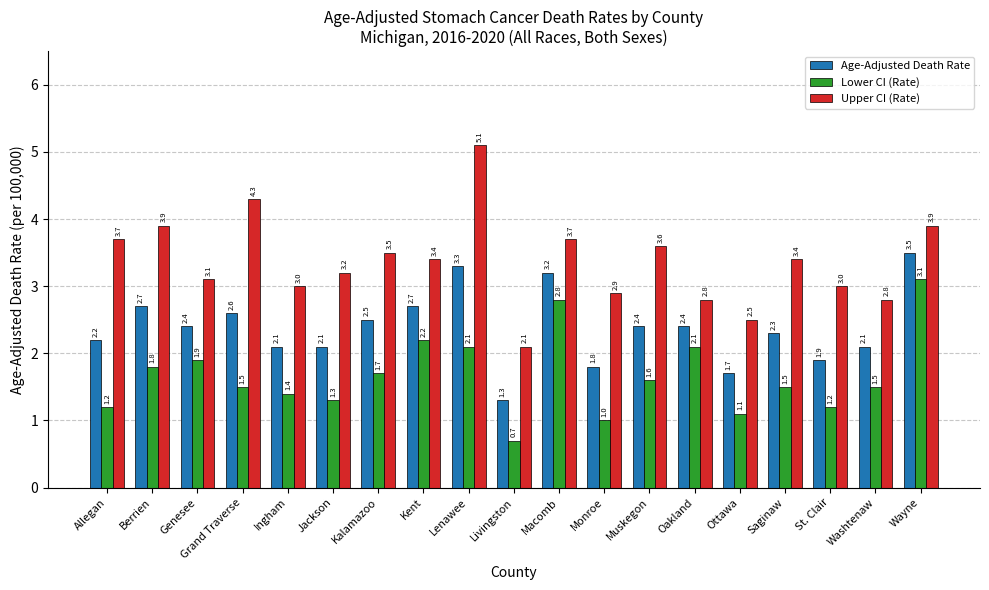

How many groups of bars are there?

19